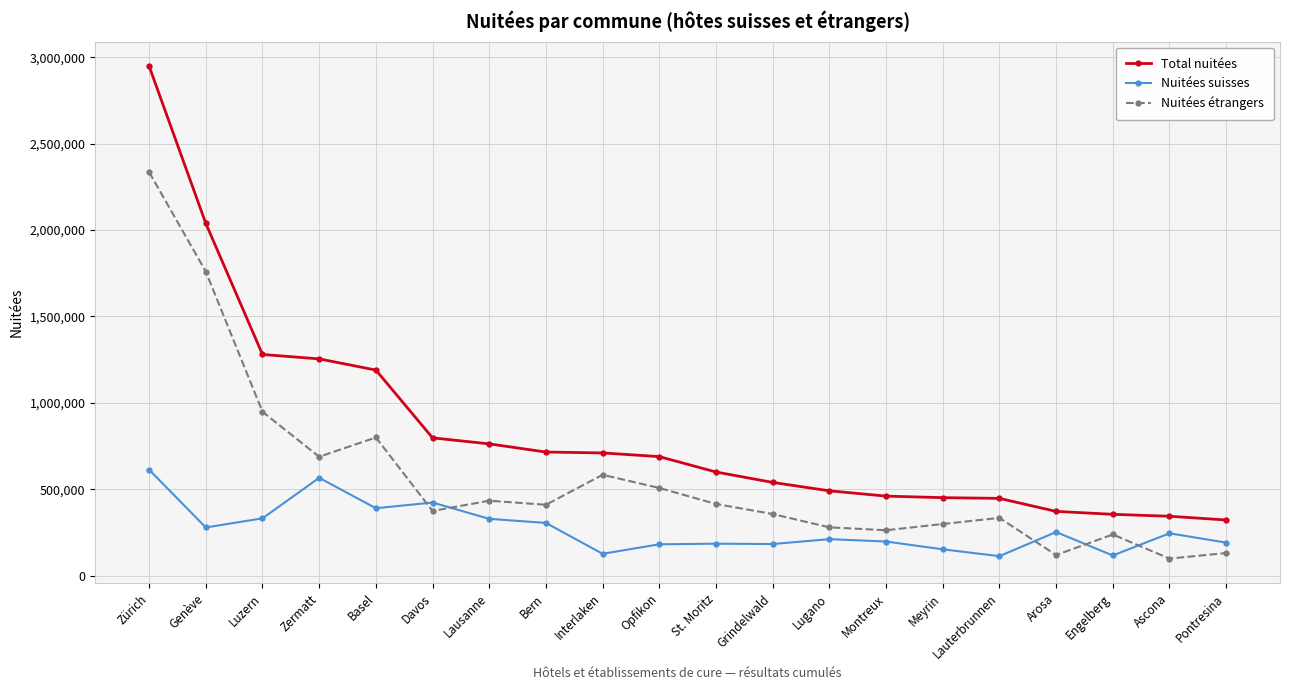

Where does the Total nuitées series first go above 688863?

Zürich